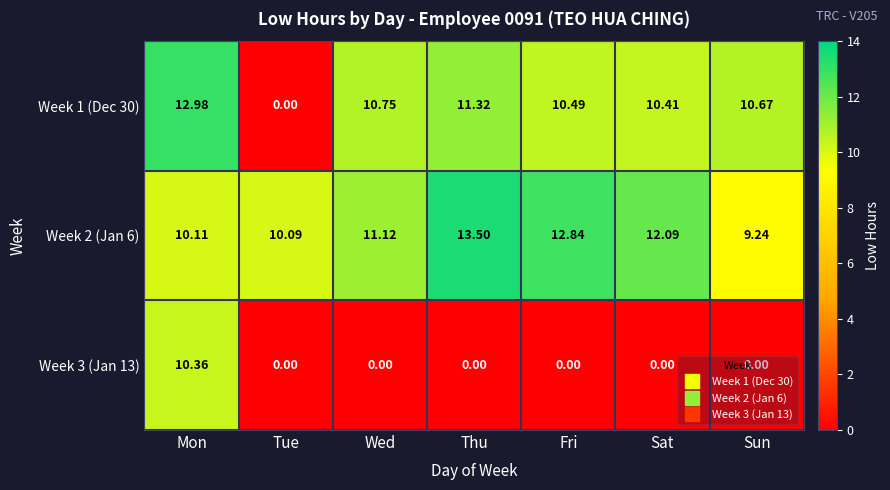

What is the maximum value shown in the chart?

13.5